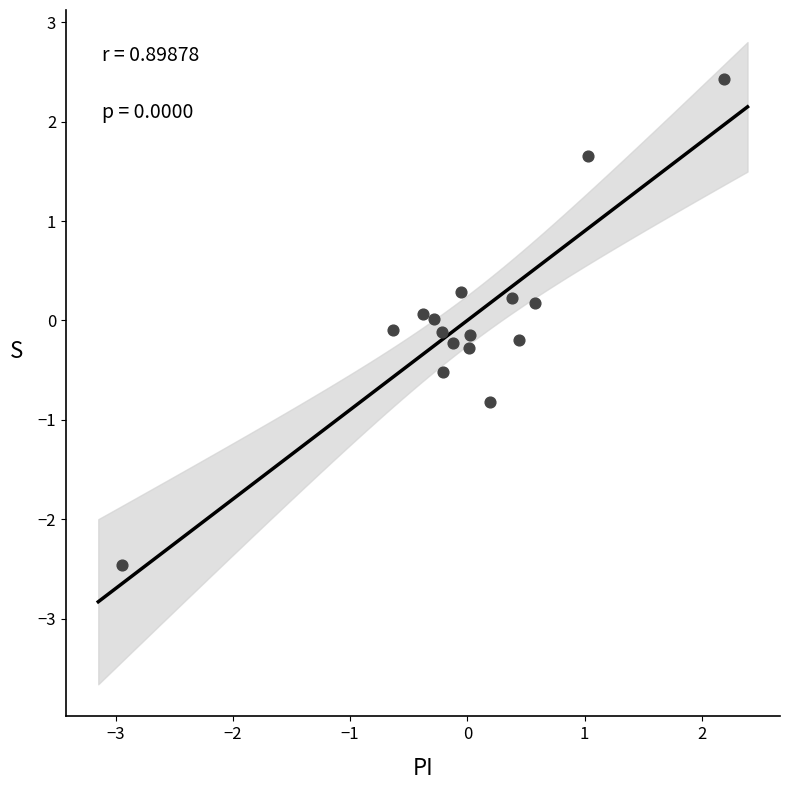

What is the range of X values (max minus min)?

5.1